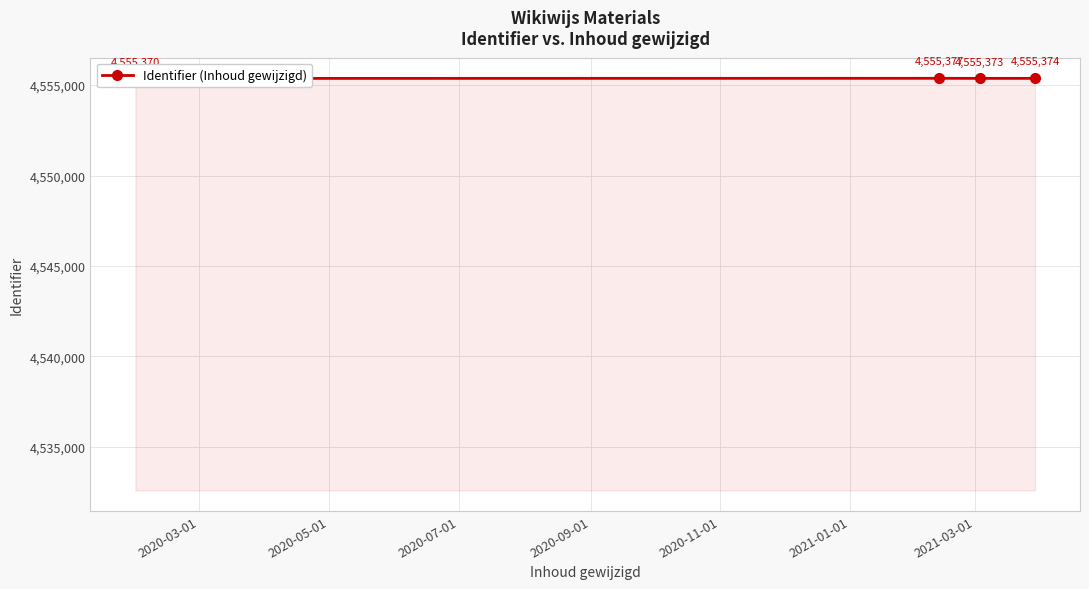

How many lines are shown in the chart?

1